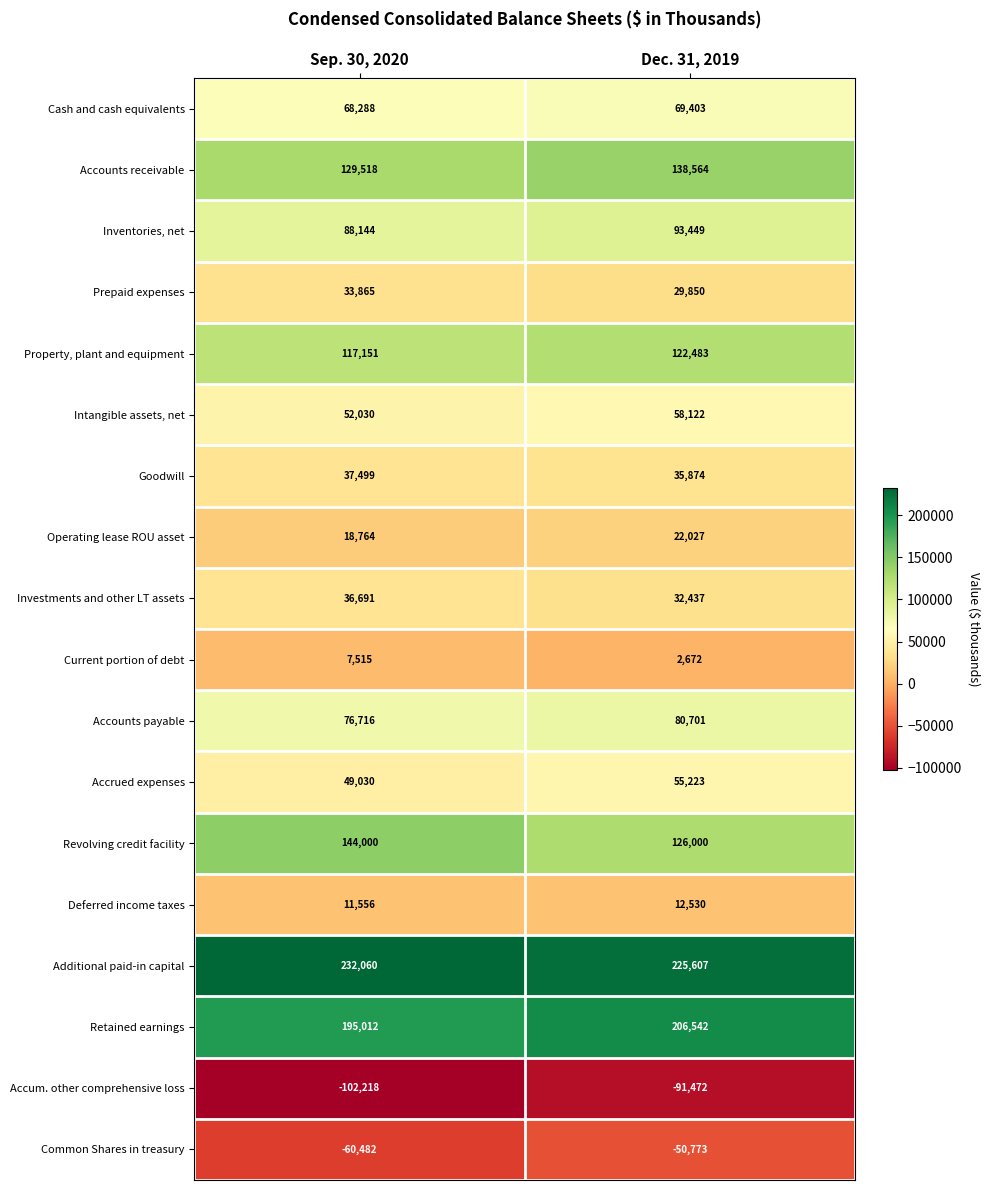

Rank the series at Dec. 31, 2019 from lowest to highest value.

Accum. other comprehensive loss, Common Shares in treasury, Current portion of debt, Deferred income taxes, Operating lease ROU asset, Prepaid expenses, Investments and other LT assets, Goodwill, Accrued expenses, Intangible assets, net, Cash and cash equivalents, Accounts payable, Inventories, net, Property, plant and equipment, Revolving credit facility, Accounts receivable, Retained earnings, Additional paid-in capital